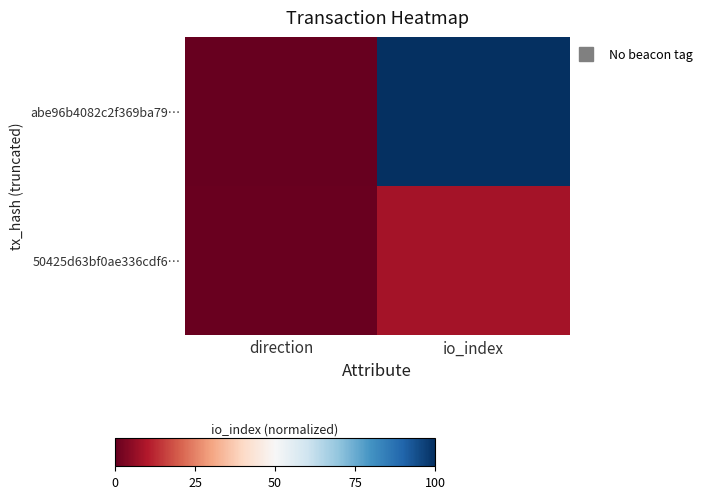

List the series in order of their overall mean, highest first.

abe96b4082c2f369ba79…, 50425d63bf0ae336cdf6…